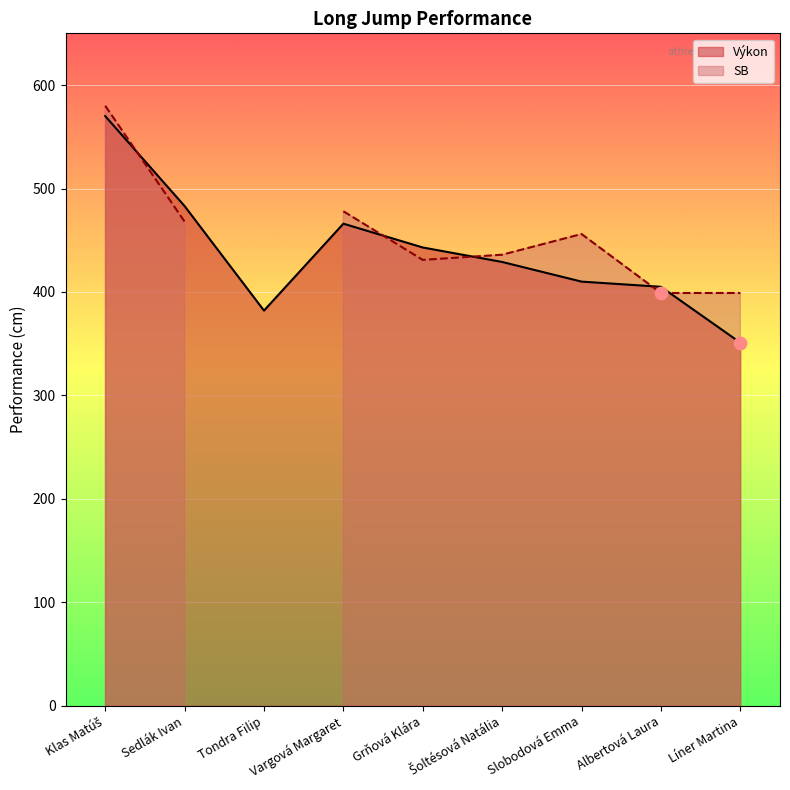

What is the change in value from Vargová Margaret to Slobodová Emma?

-56